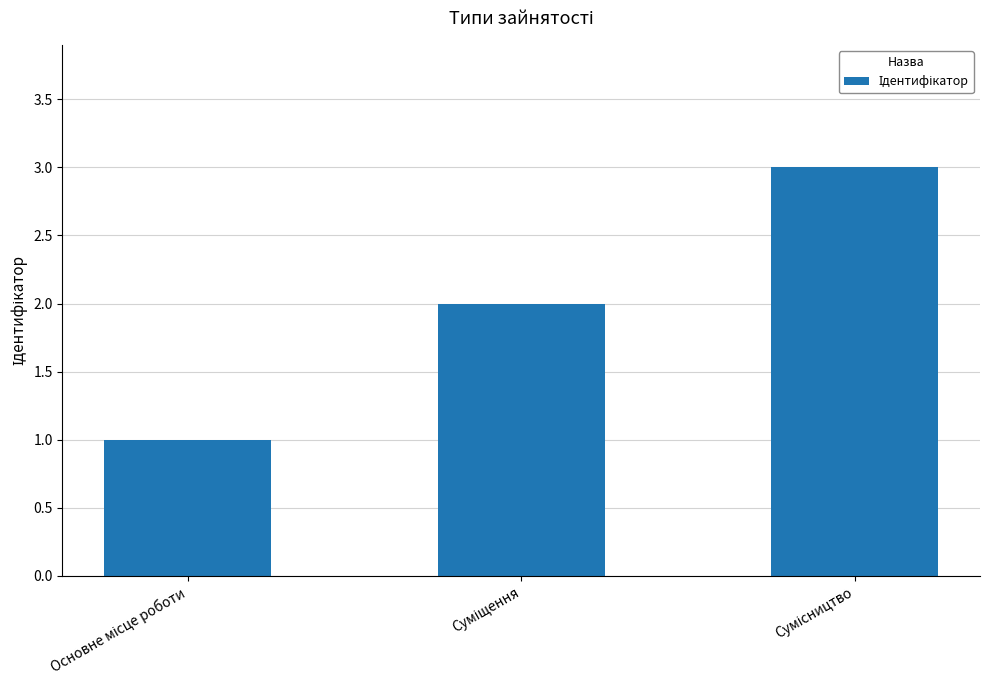

What is the sum of all values?

6